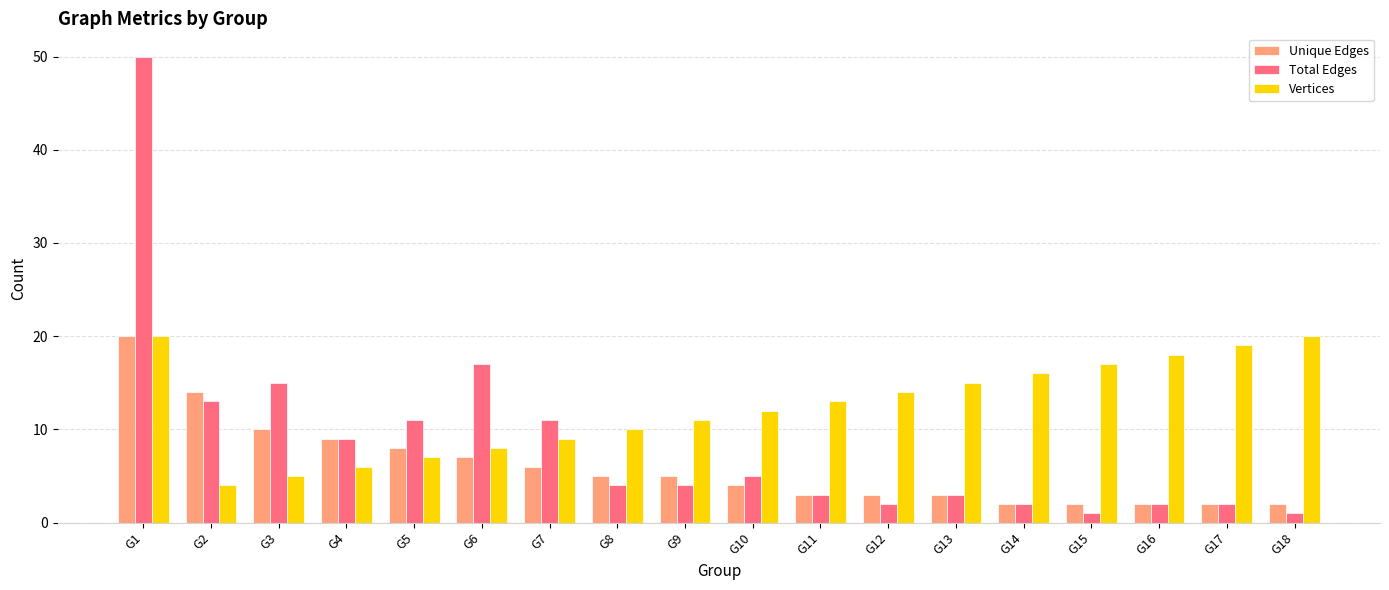

What is the minimum value for Total Edges?

1